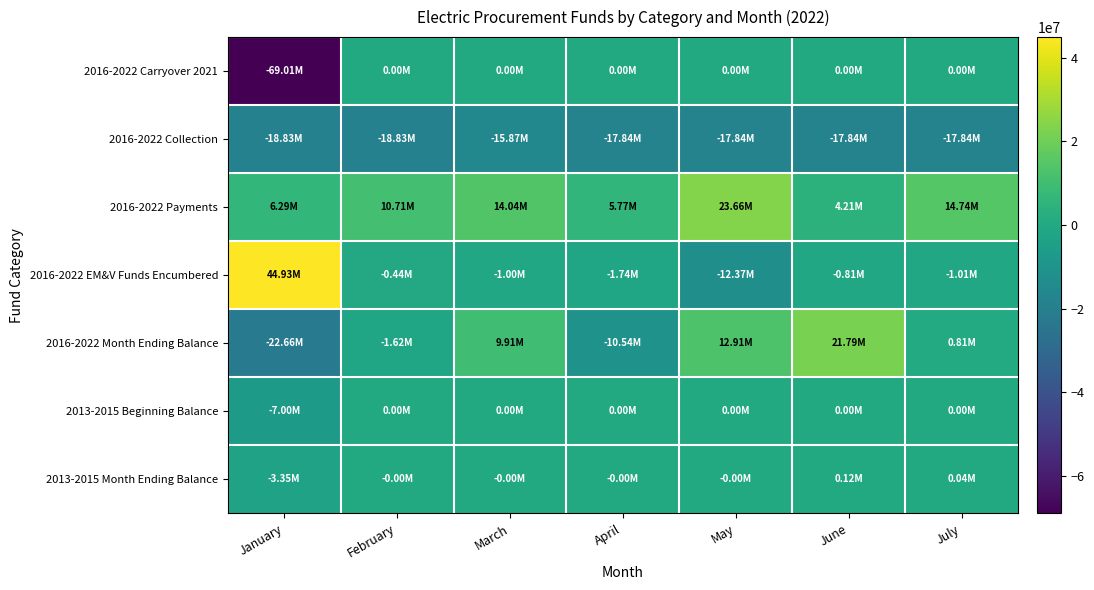

At which category does the chart reach its peak across all series?

January